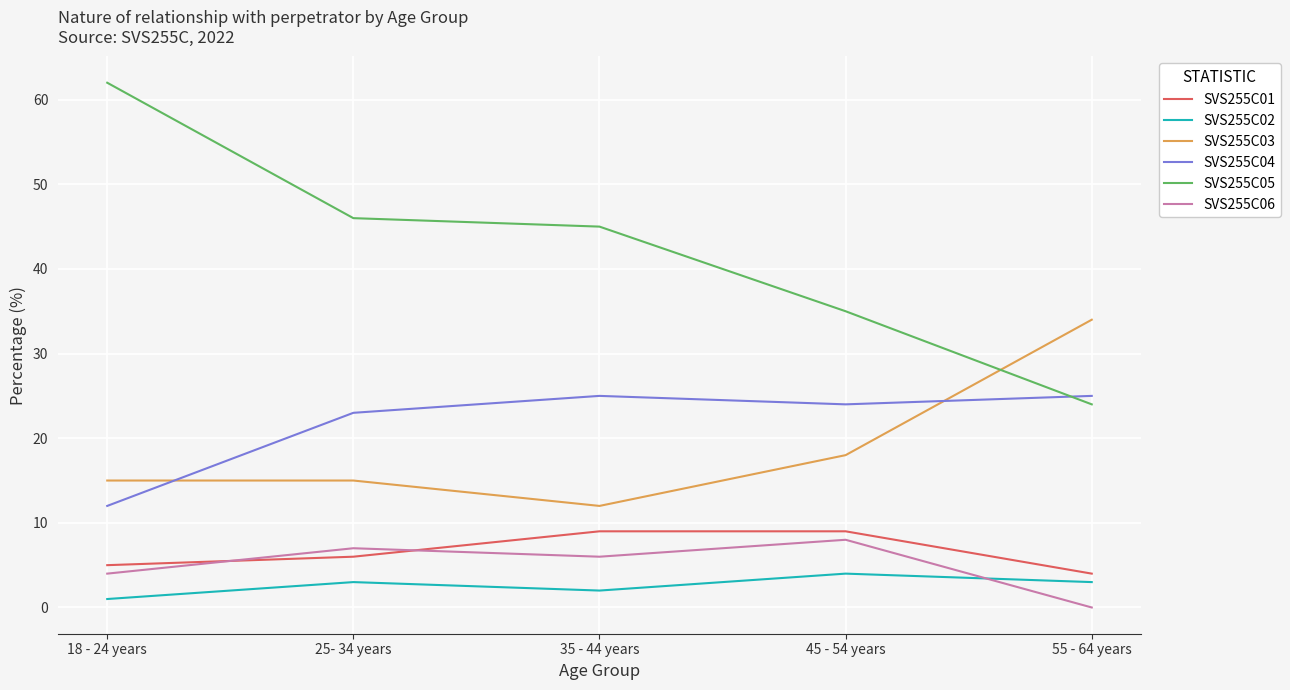

What is the average value of the SVS255C05 series?

42